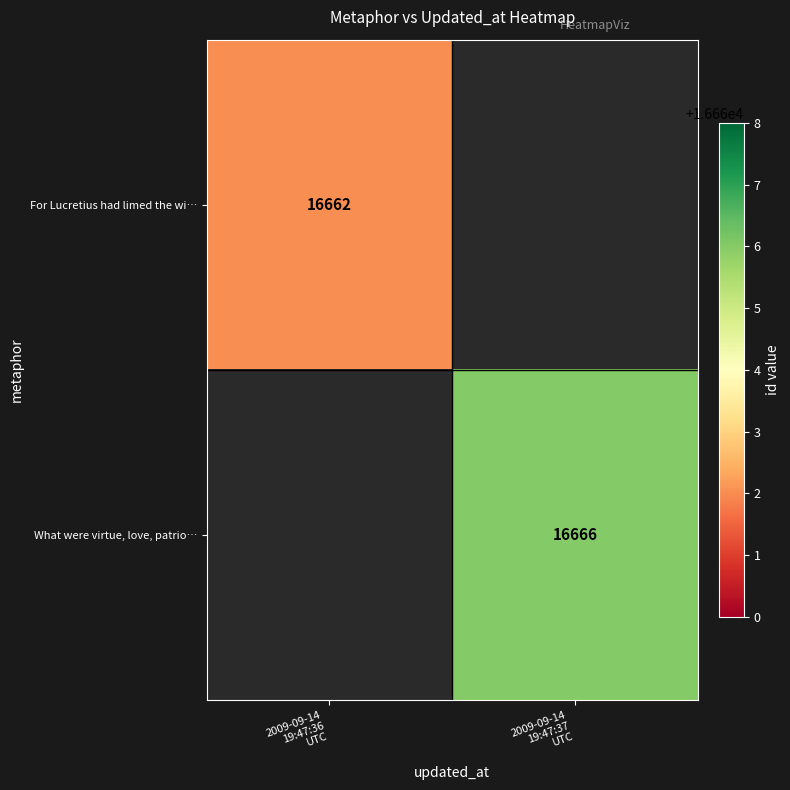

At how many categories does at least one series exceed 16663?

1